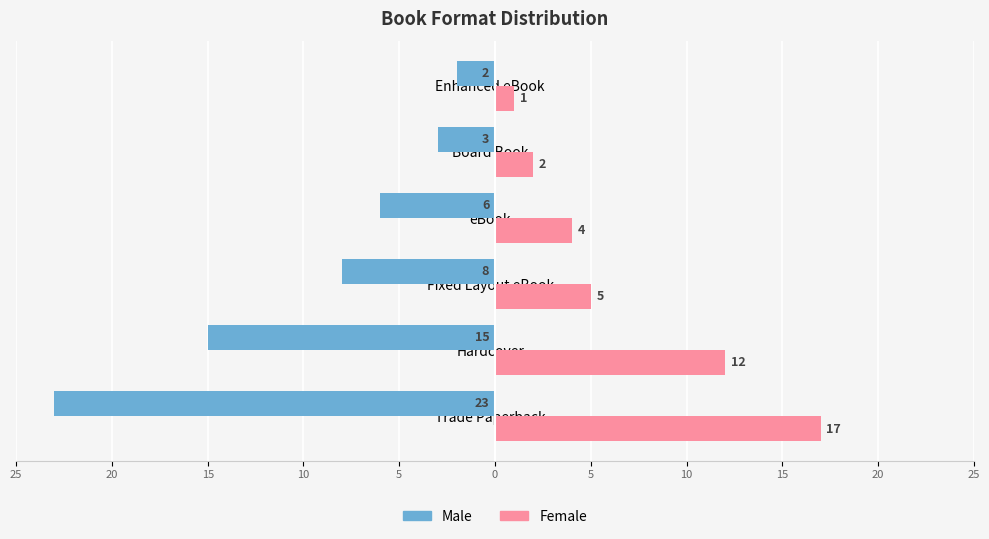

What are all the series names shown in the legend?

Male, Female